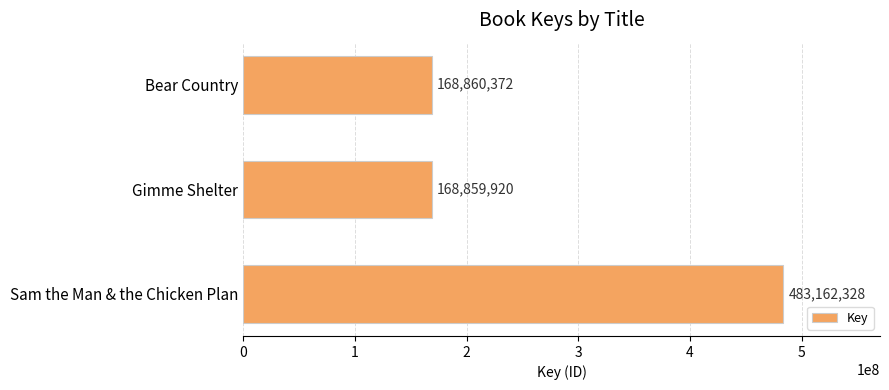

What is the difference between the maximum and minimum values?

314302408